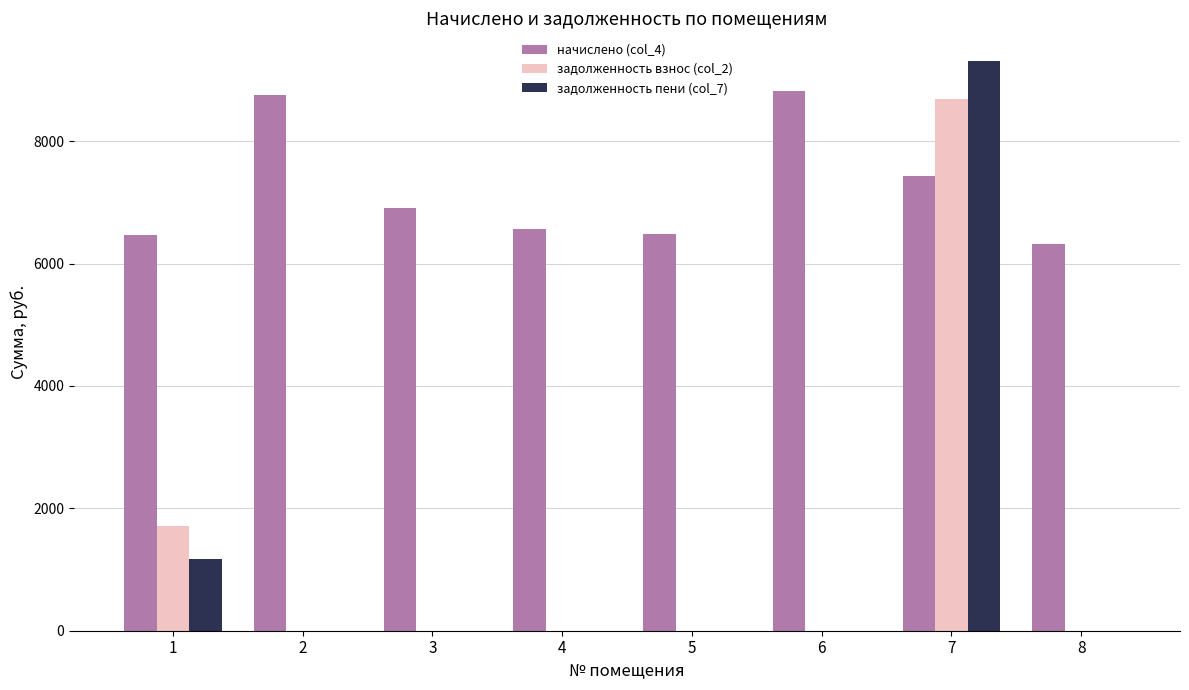

What are all the series names shown in the legend?

начислено (col_4), задолженность взнос (col_2), задолженность пени (col_7)